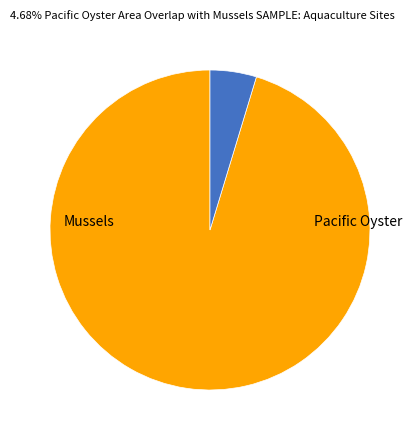

Does Pacific Oyster represent more than half of the total?

No